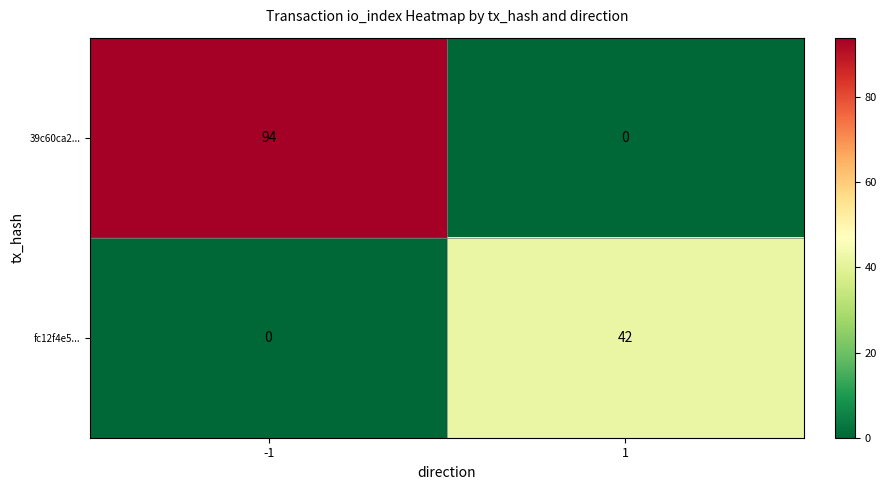

How many distinct data groups are displayed?

2